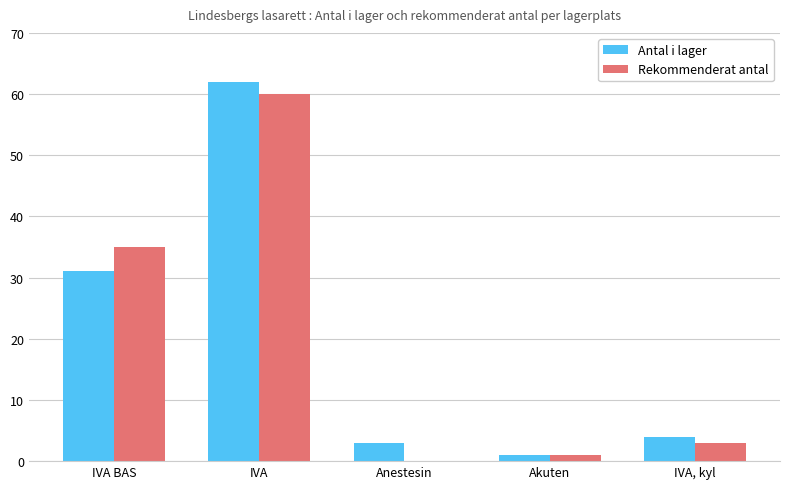

Which series has the largest range (max minus min)?

Antal i lager